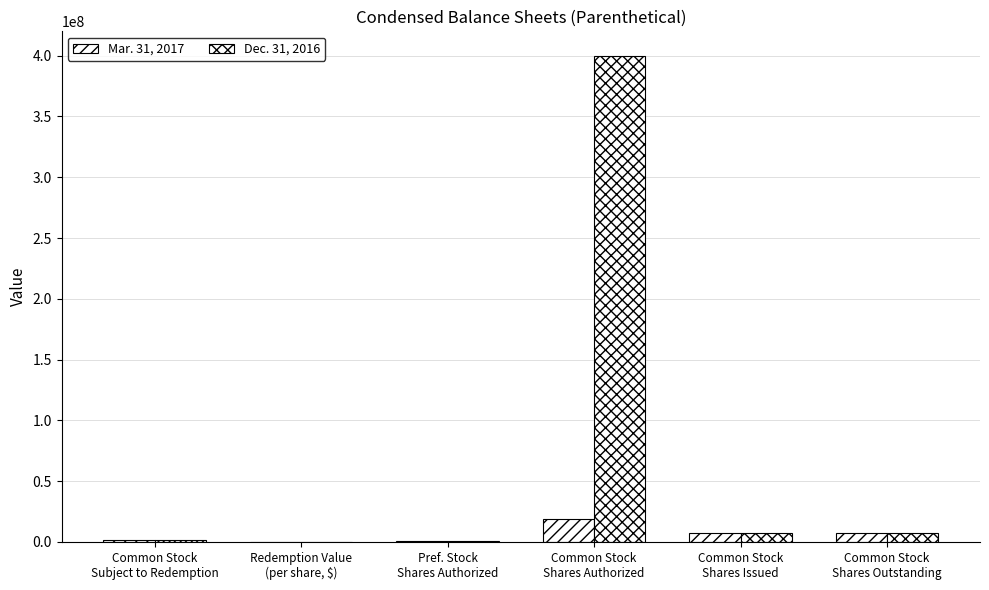

At which label does Dec. 31, 2016 reach its minimum?

Redemption Value
(per share, $)